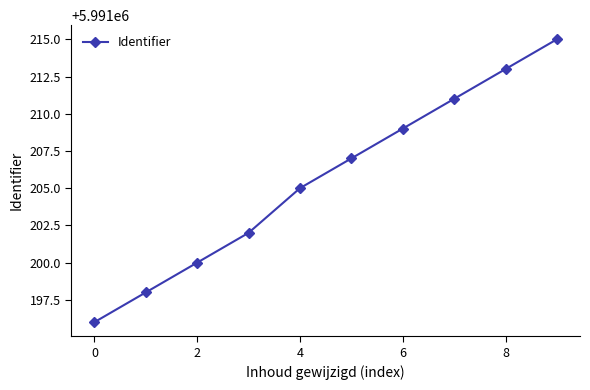

How many values are below 5991207?

5